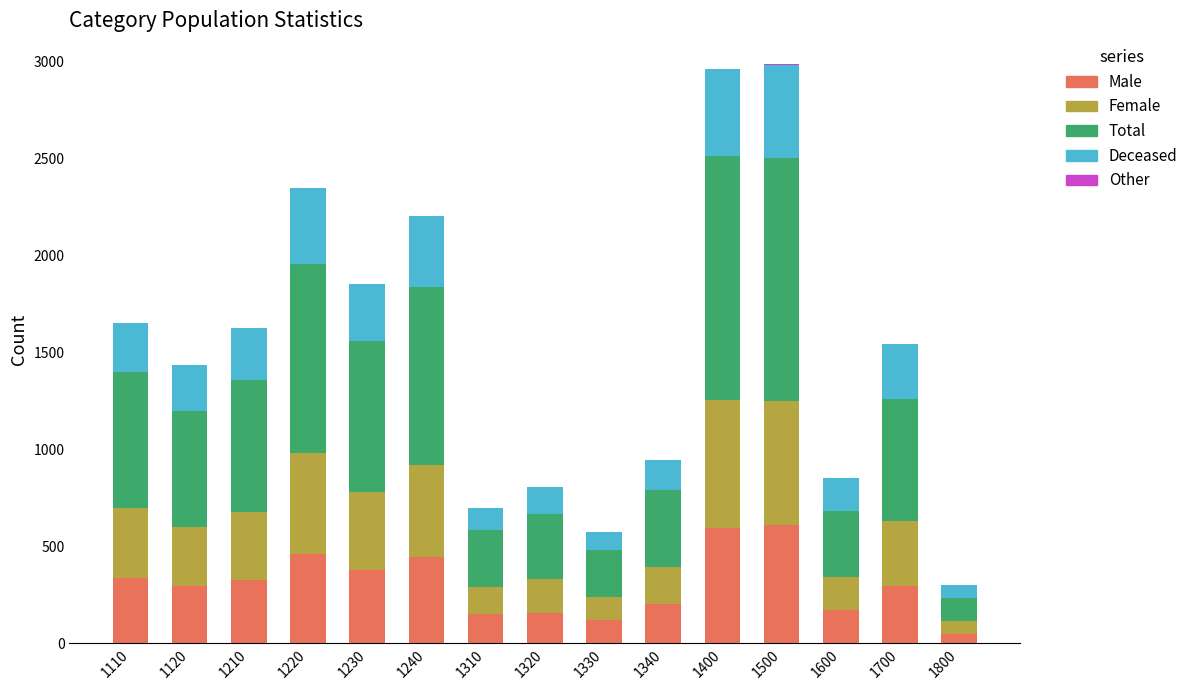

What is the maximum value for Male?

611